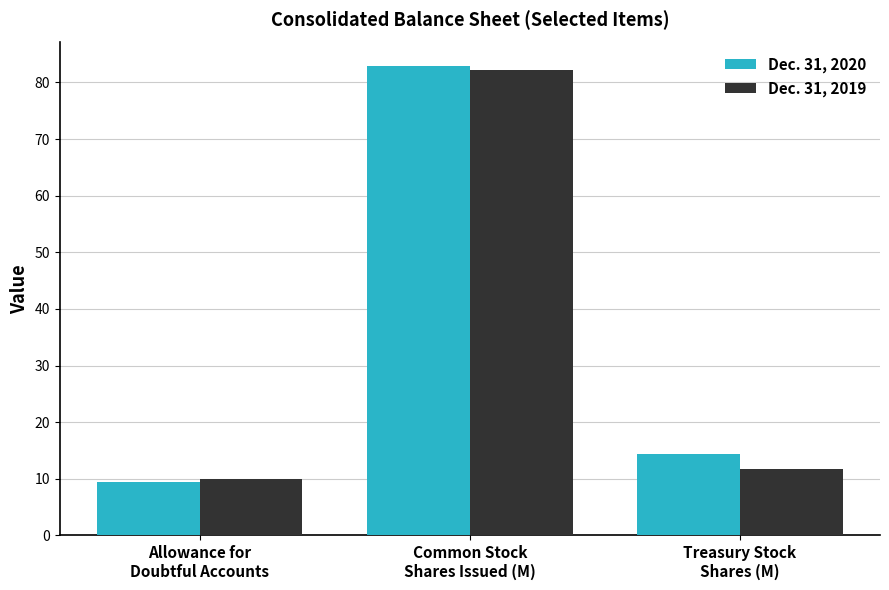

At which label does Dec. 31, 2019 first exceed 11?

Common Stock
Shares Issued (M)